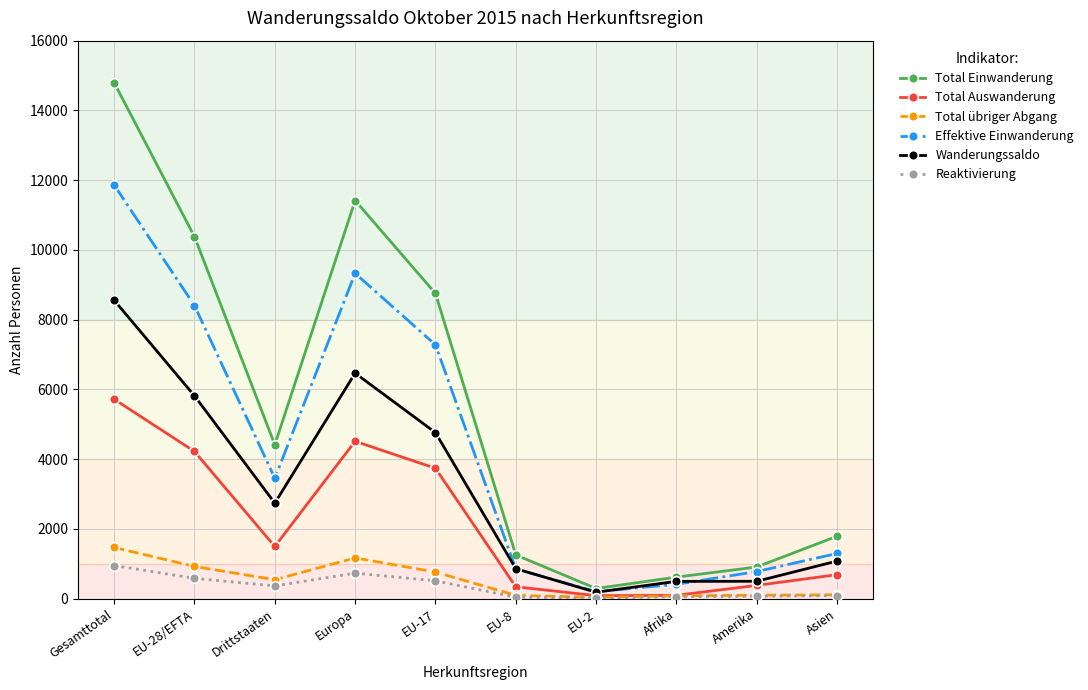

What are all the series names shown in the legend?

Total Einwanderung, Total Auswanderung, Total übriger Abgang, Effektive Einwanderung, Wanderungssaldo, Reaktivierung